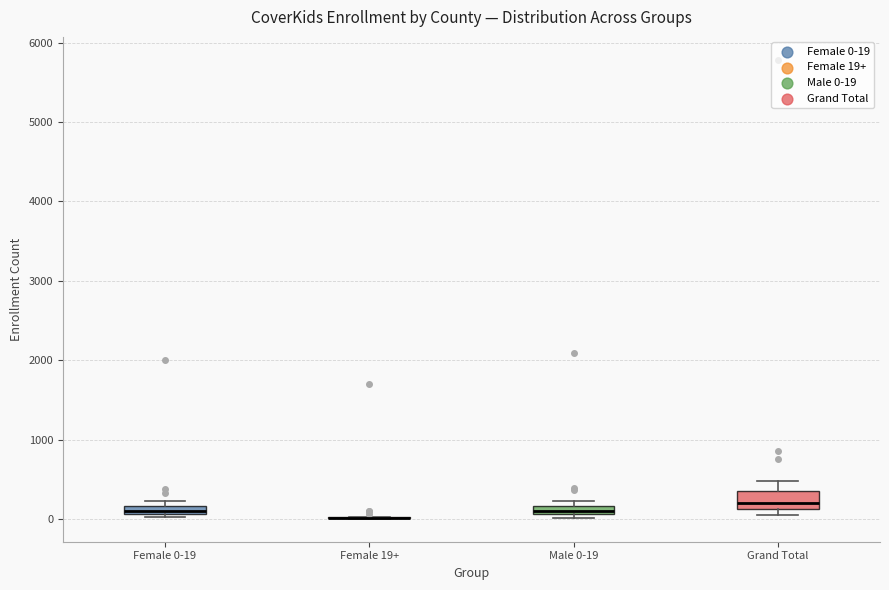

Where is the upper edge of the box for Grand Total on the y-axis? The values are not printed on the chart, so give them approximately, as read against the axis.

400